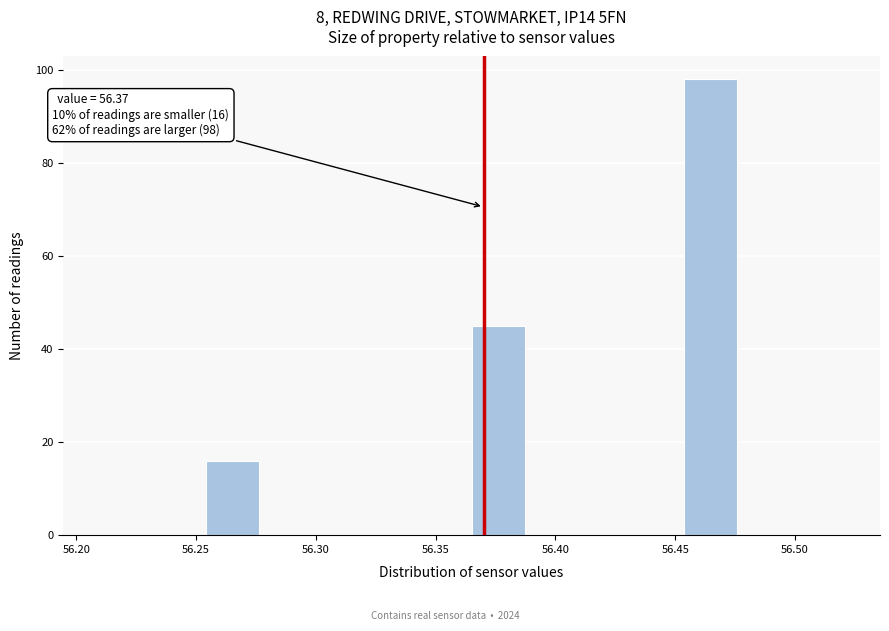

Which range on the x-axis has the tallest bar?

56.455 to 56.475